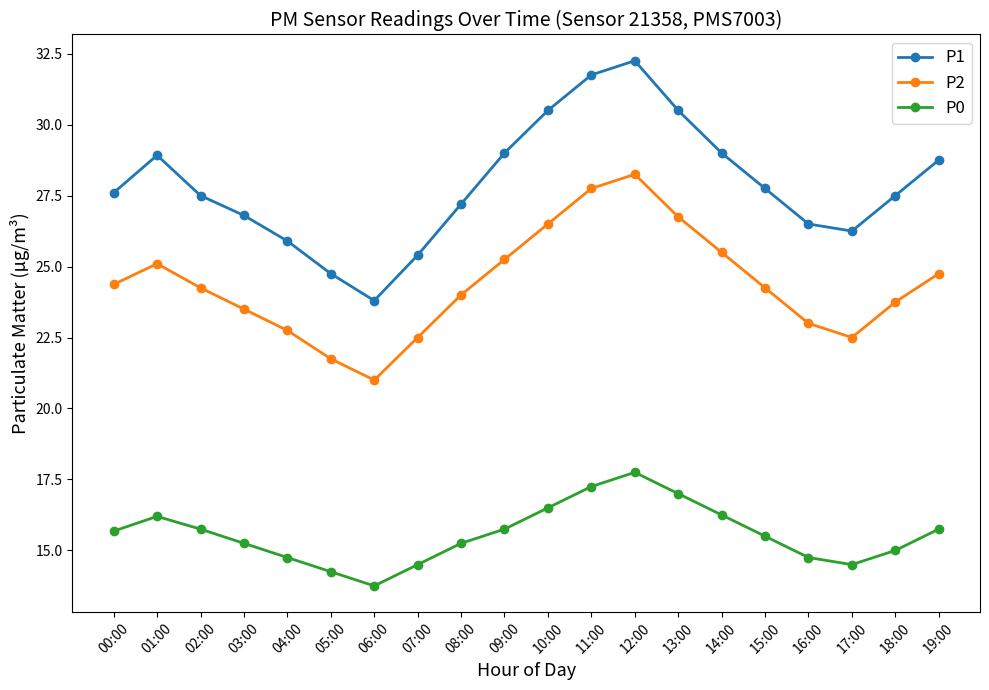

Is it true that P1 equals 17.0 at 12:00?

False